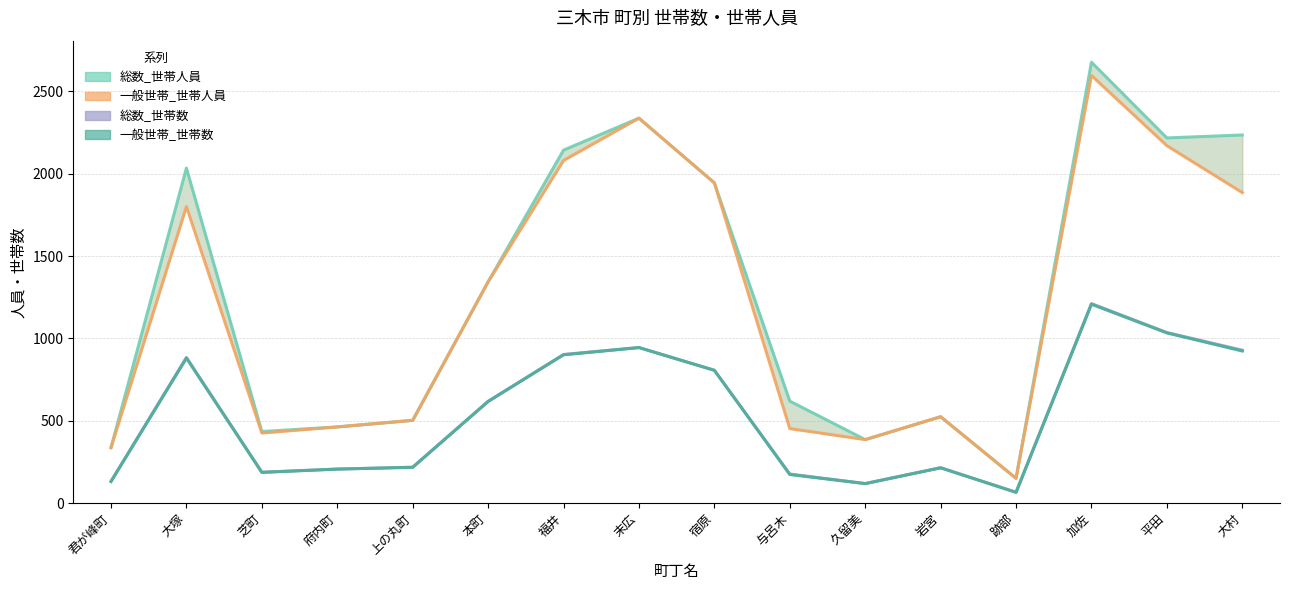

Which has a higher value, 末広 or 芝町?

末広